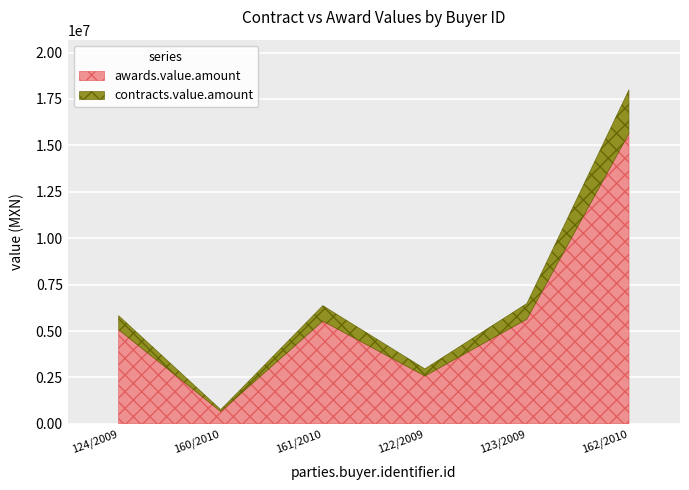

At which category is the sum across all series the highest?

162/2010